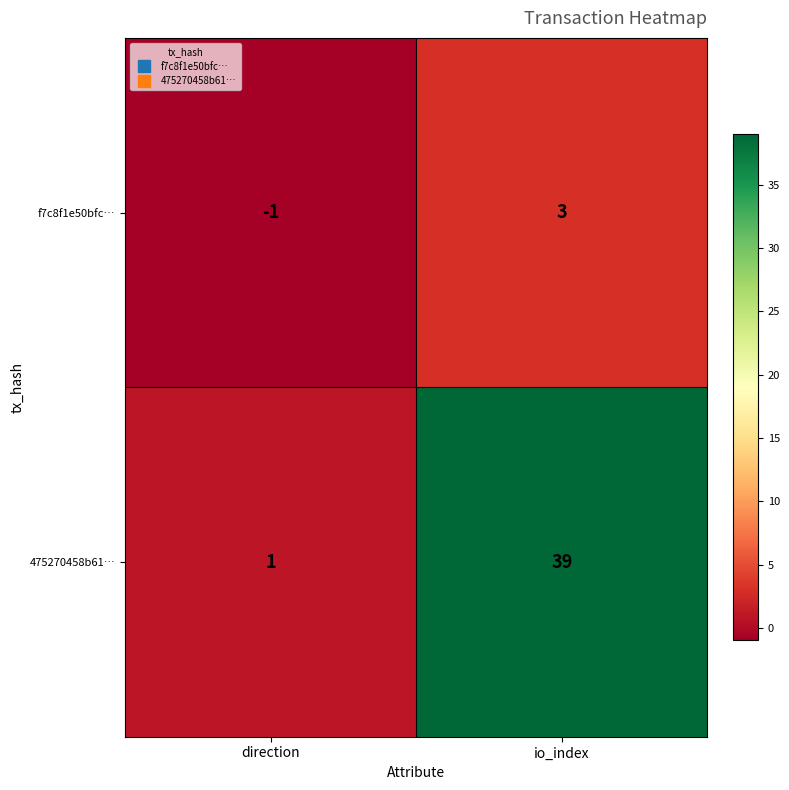

What value does the 475270458b61… series have at io_index, to the nearest 10?

40